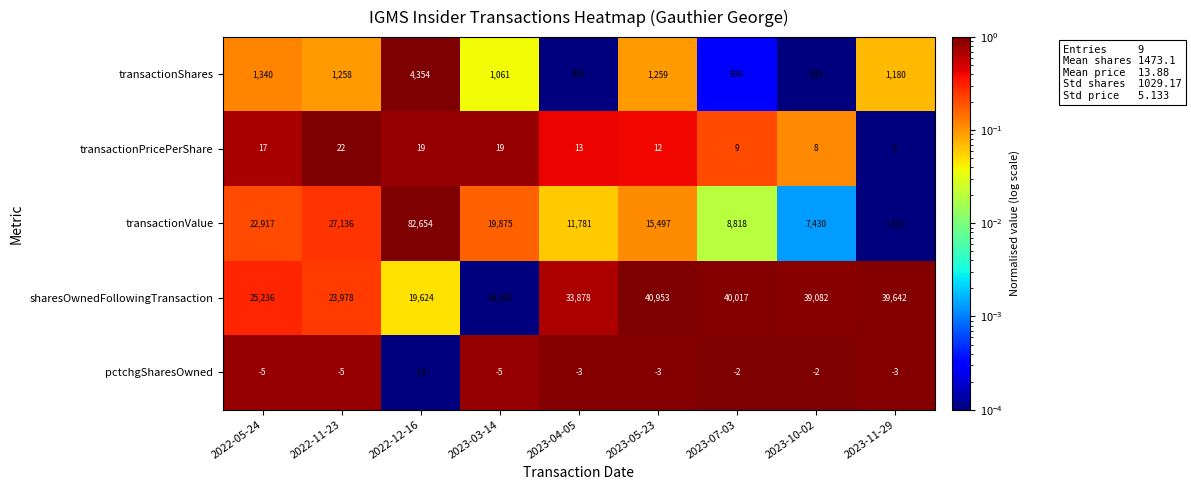

What is the difference between the highest and lowest values at 2022-11-23?

0.9